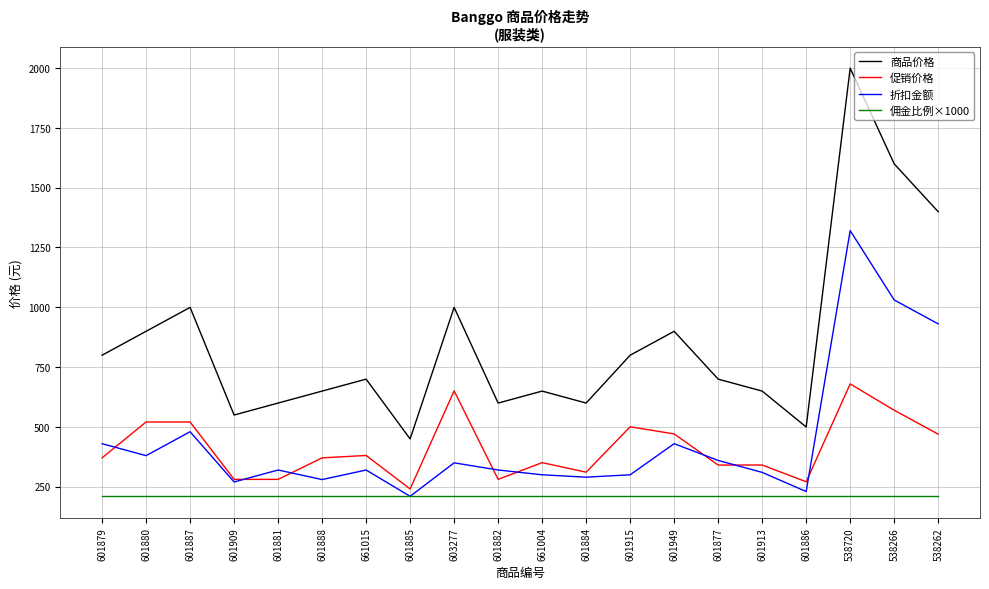

What is the minimum value shown in the chart?

209.1